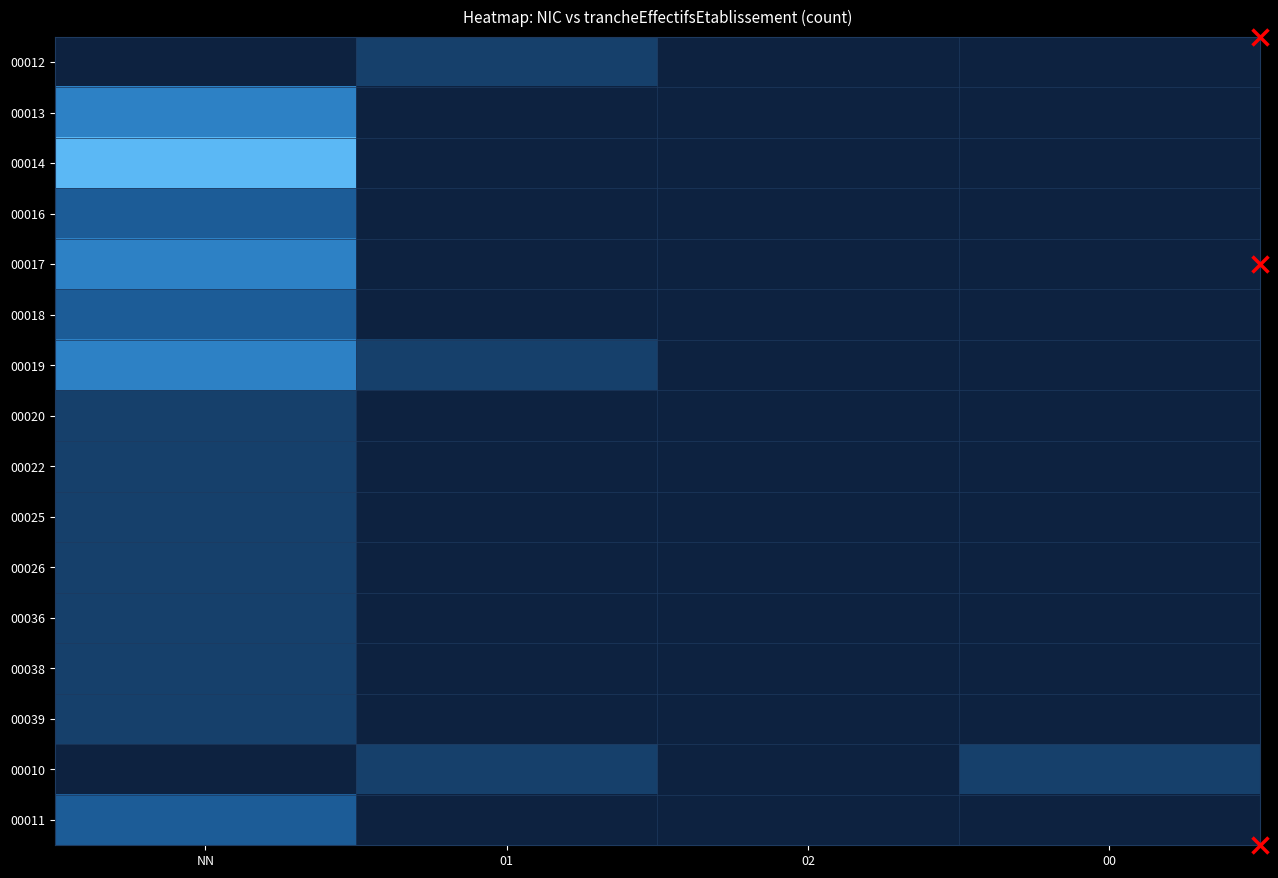

What is the total value across all series at 00?

1